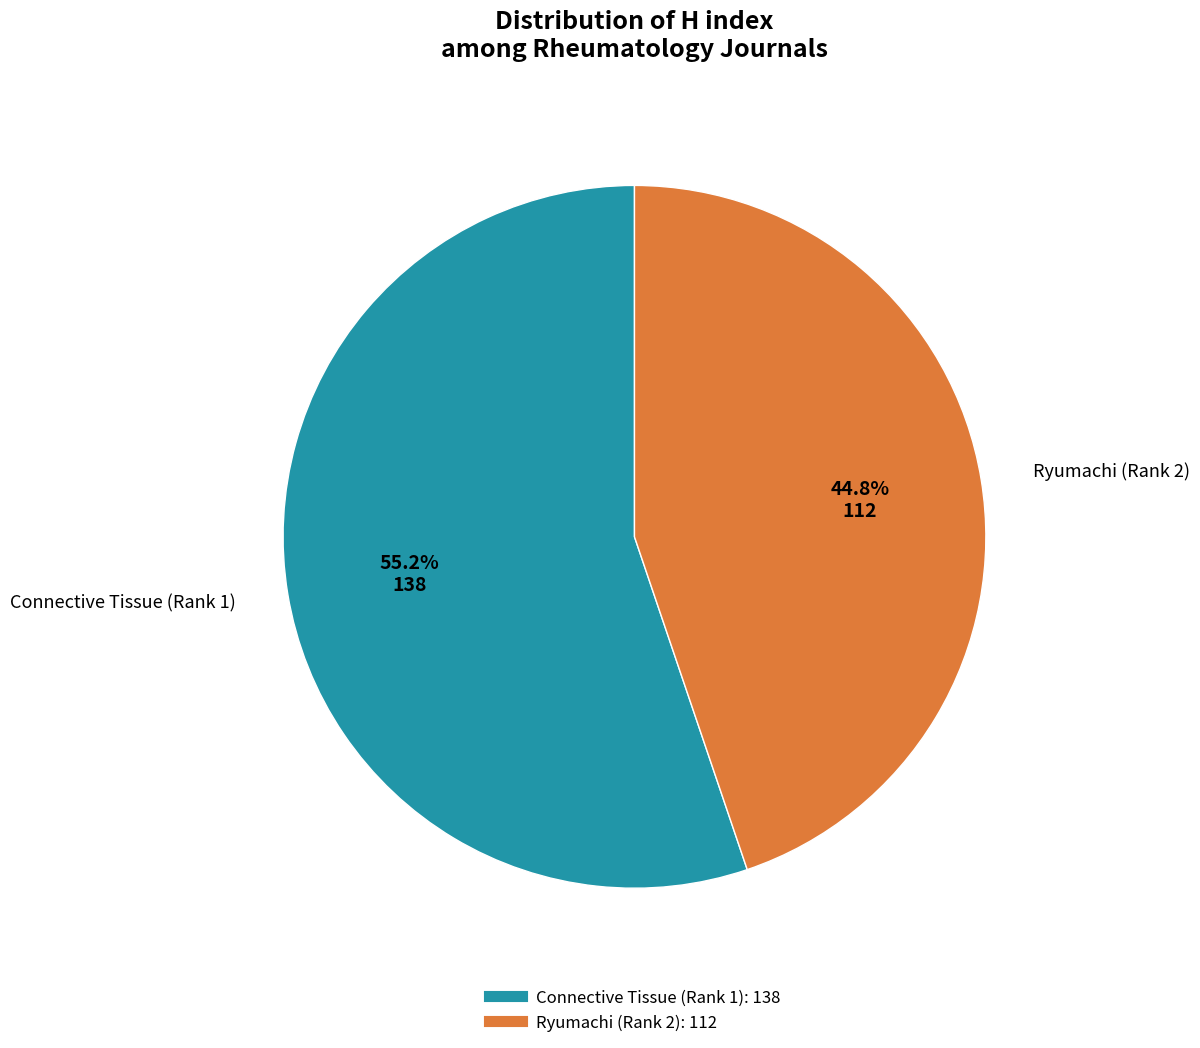

Which slice is the largest?

Connective Tissue (Rank 1)